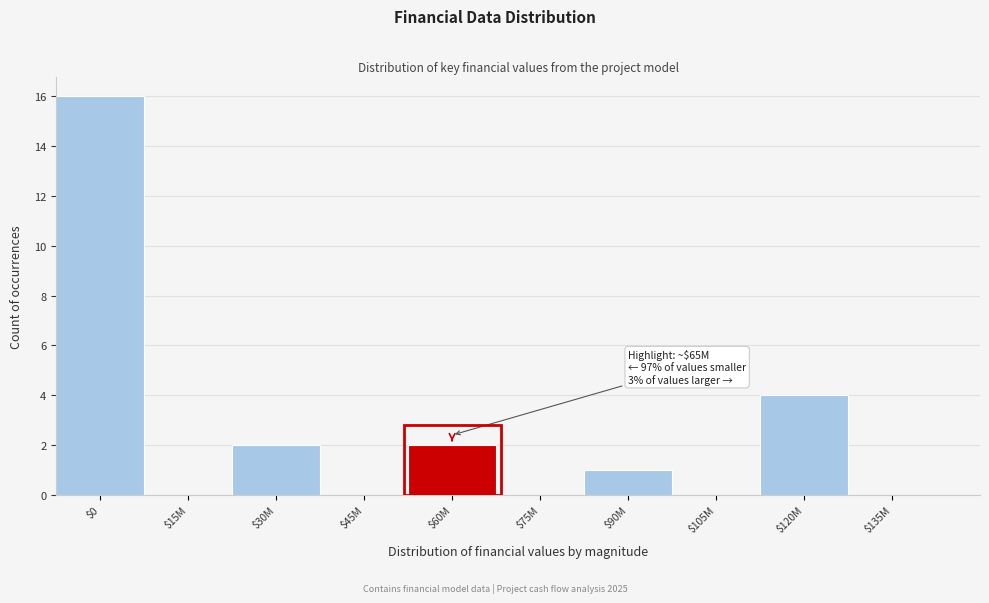

At which label is the value closest to 8?

$120M